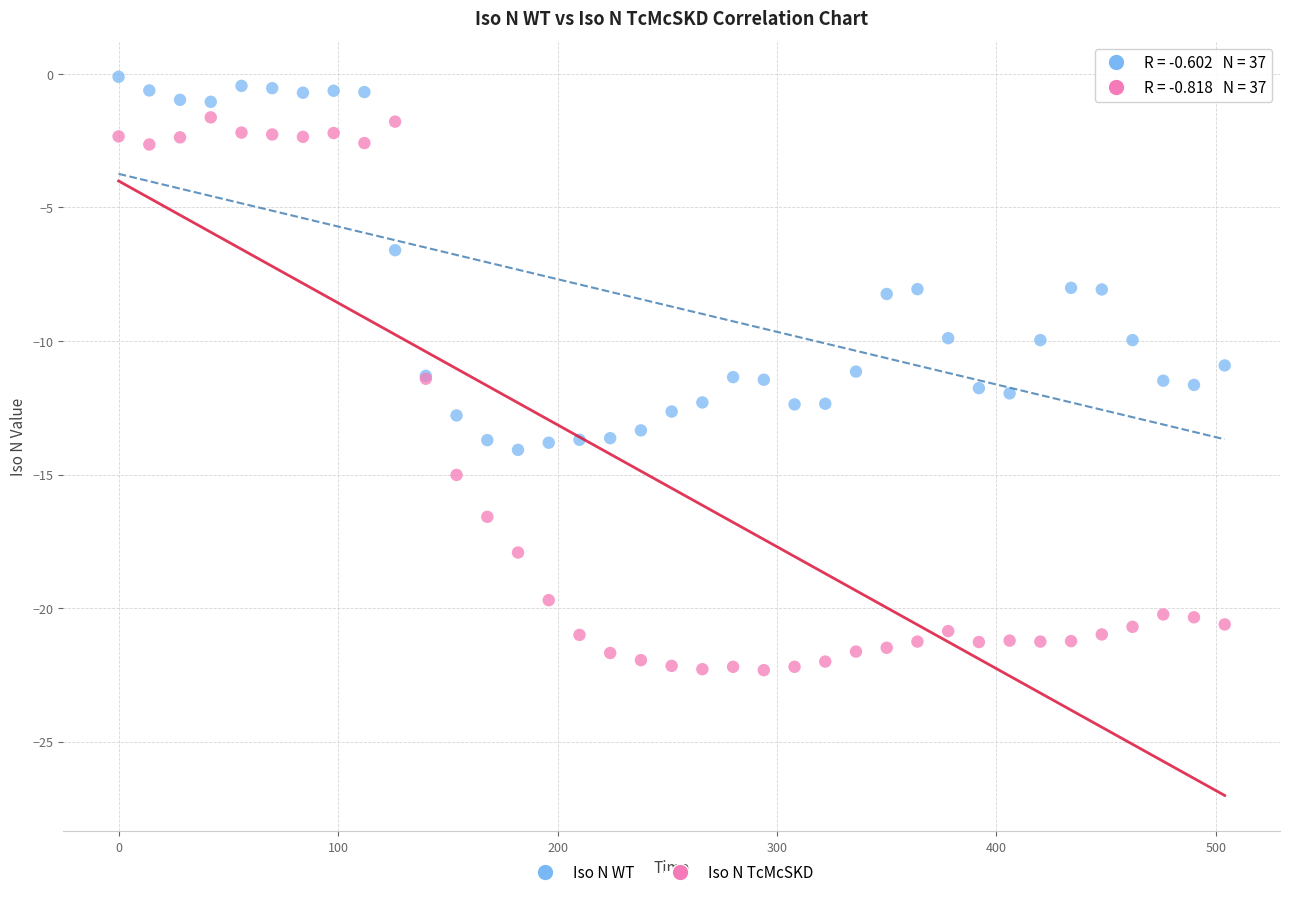

What is the X range (max minus min) for the scatter plot?

504.0